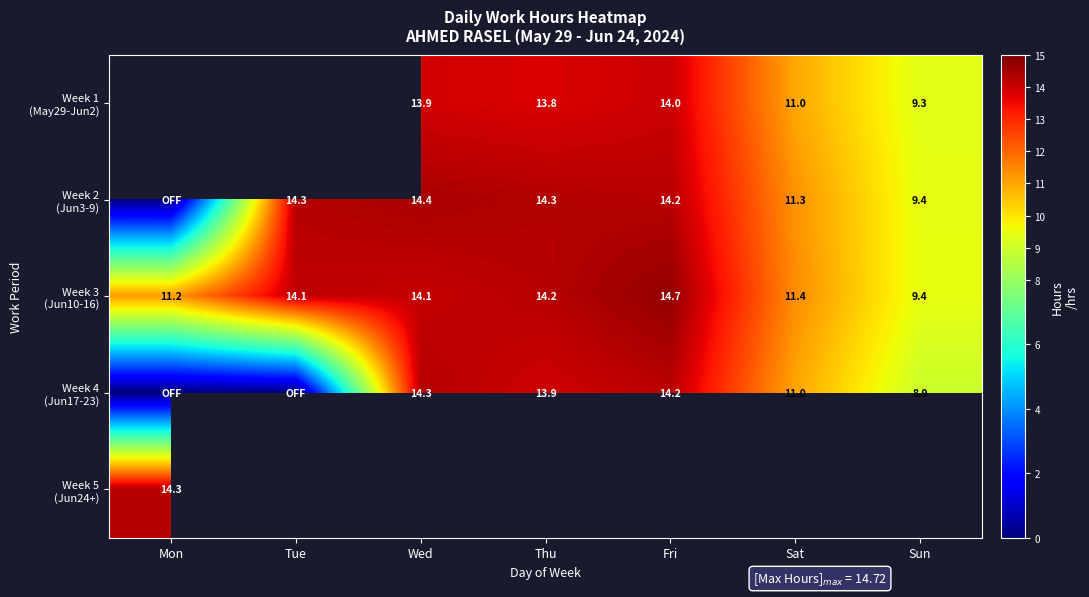

Is it true that Week 2 (Jun3-9) equals 23.3 at Tue?

False